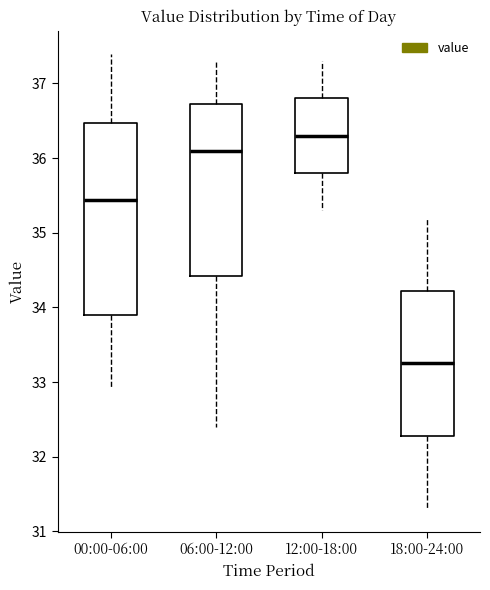

Which box is the tallest, from its lower edge to its upper edge?

00:00-06:00